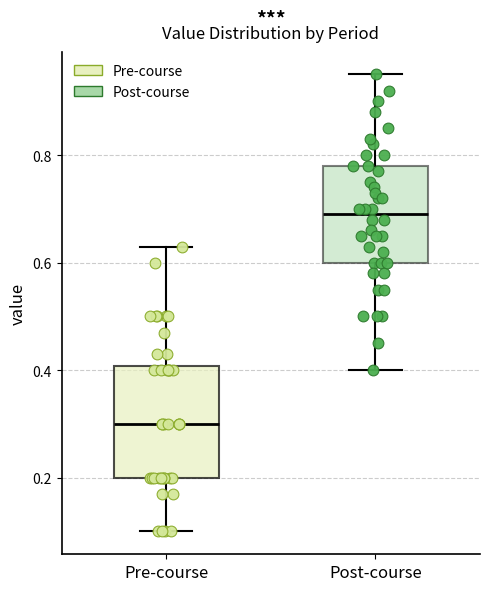

Reading left to right, read every box against the y-axis: the position of its median line, the range the box covers, and the ends of its whiskers. The values are not printed on the chart, so give them approximately, as read against the axis.

Pre-course: median 0.30, box 0.20 to 0.40, whiskers 0.10 to 0.64
Post-course: median 0.70, box 0.60 to 0.78, whiskers 0.40 to 0.96